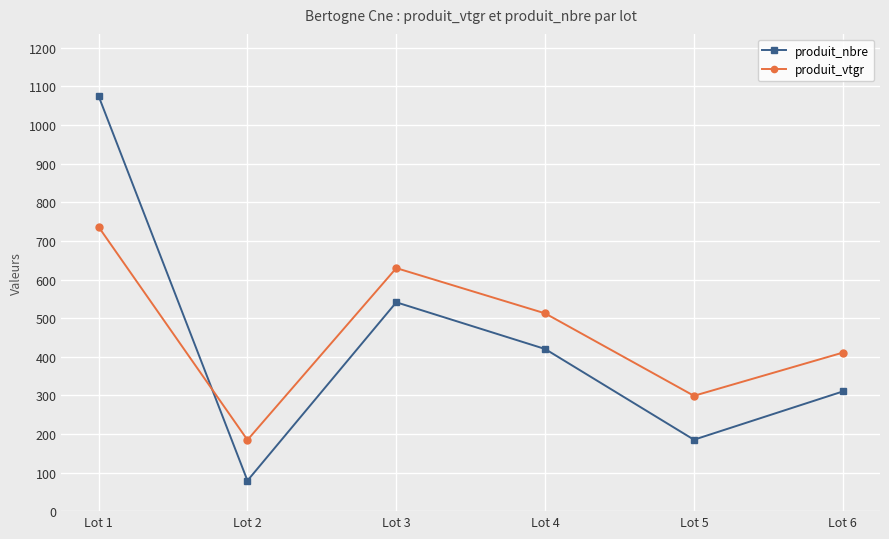

Which series ends up on top after the final intersection of produit_vtgr and produit_nbre?

produit_vtgr